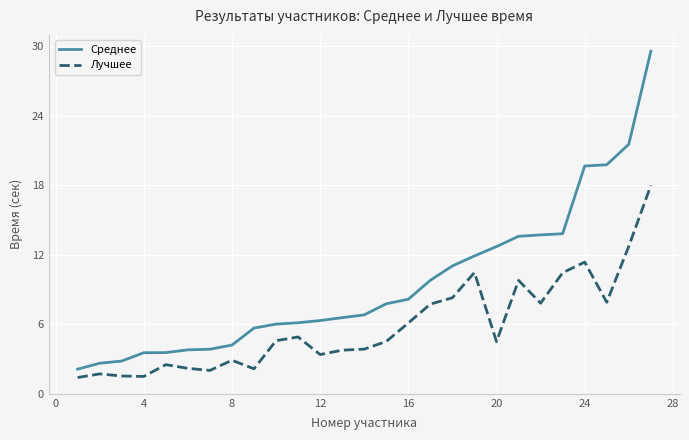

List the series in order of their peak value, lowest first.

Лучшее, Среднее